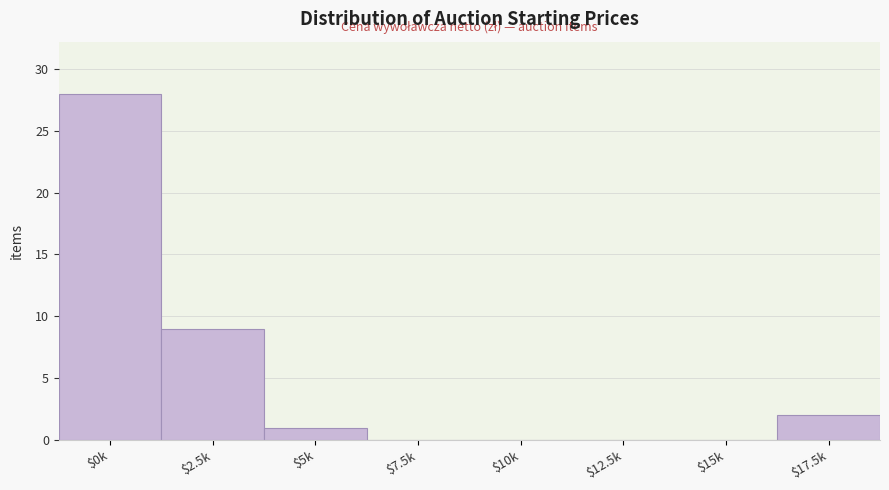

At which label is the value closest to 14?

$2.5k